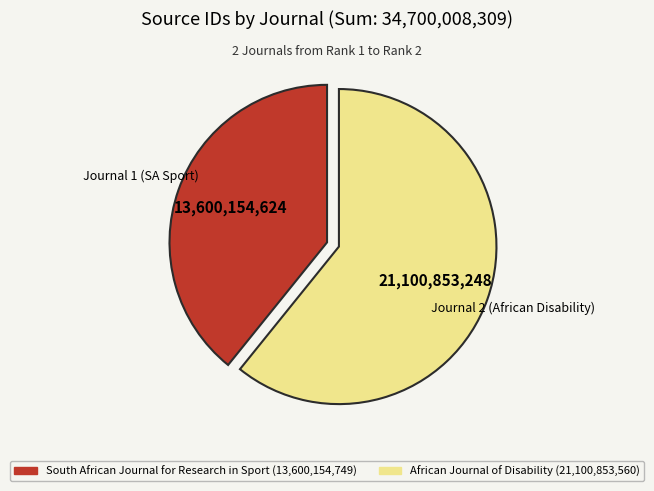

Combined, do South African Journal for Research in Sport and African Journal of Disability account for over 50%?

Yes